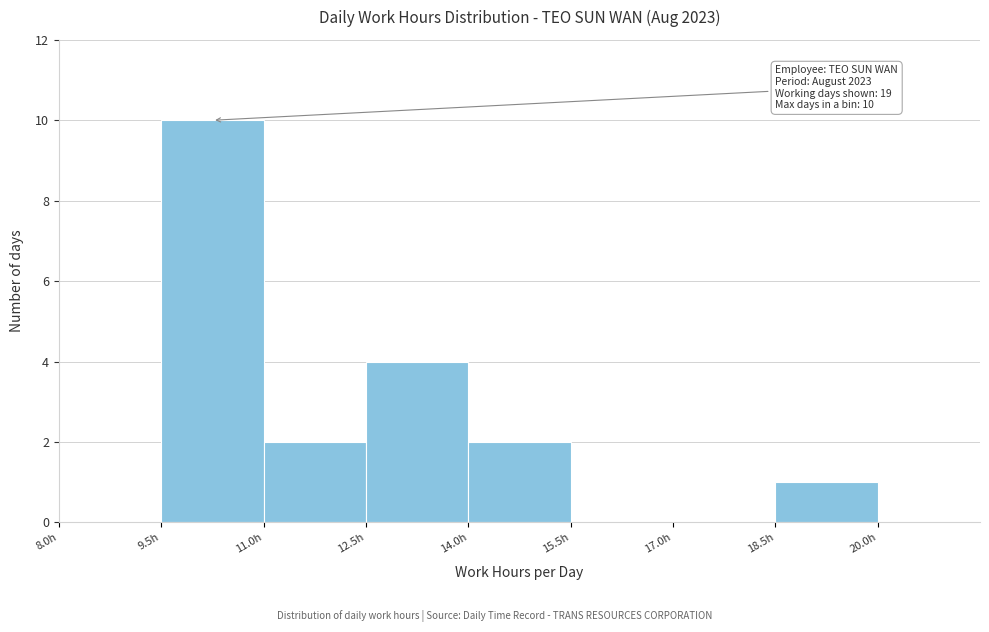

Which range on the x-axis has the tallest bar?

9.5 to 11.0